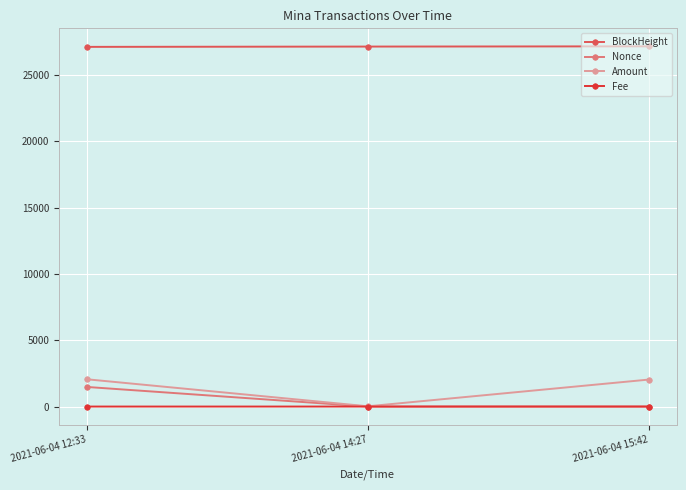

At how many categories does at least one series exceed 11831?

3